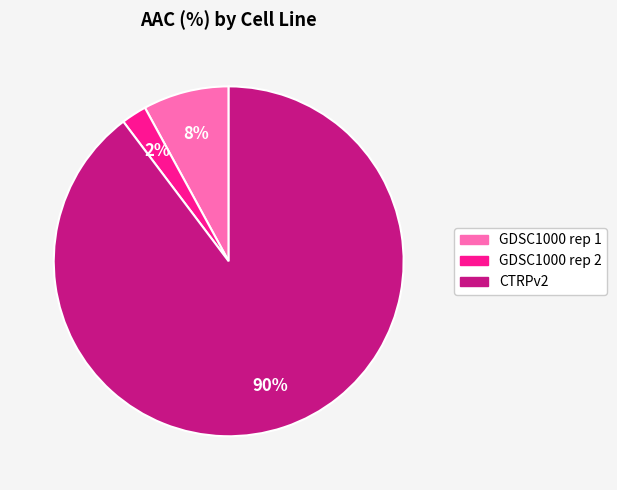

Count the number of slices in the pie.

3